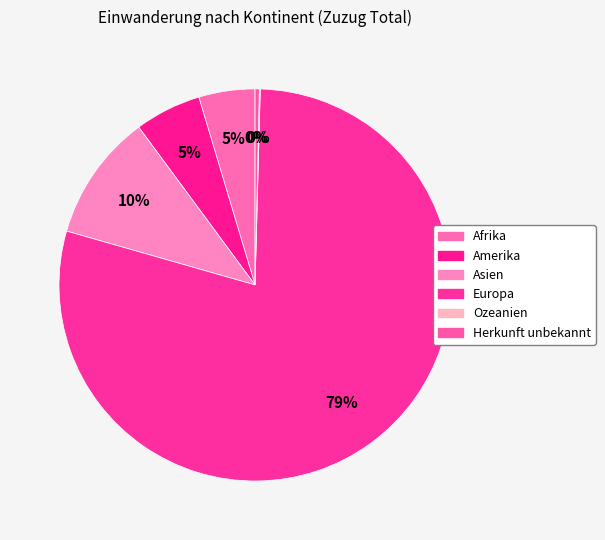

Is Herkunft unbekannt the majority of the pie?

No